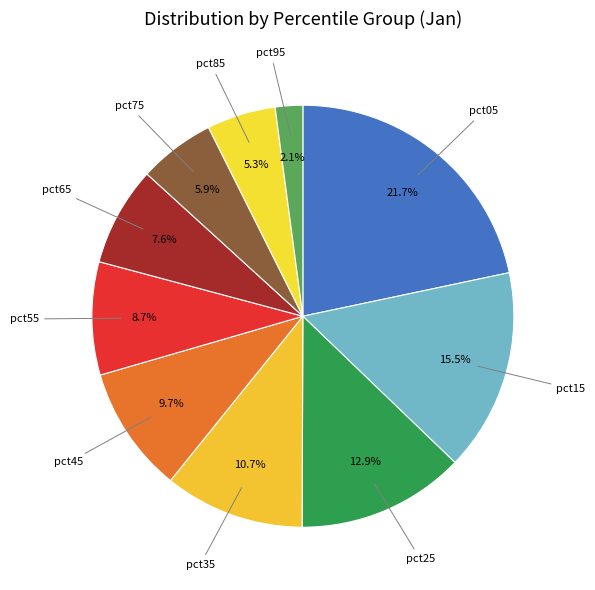

Count the number of slices in the pie.

10